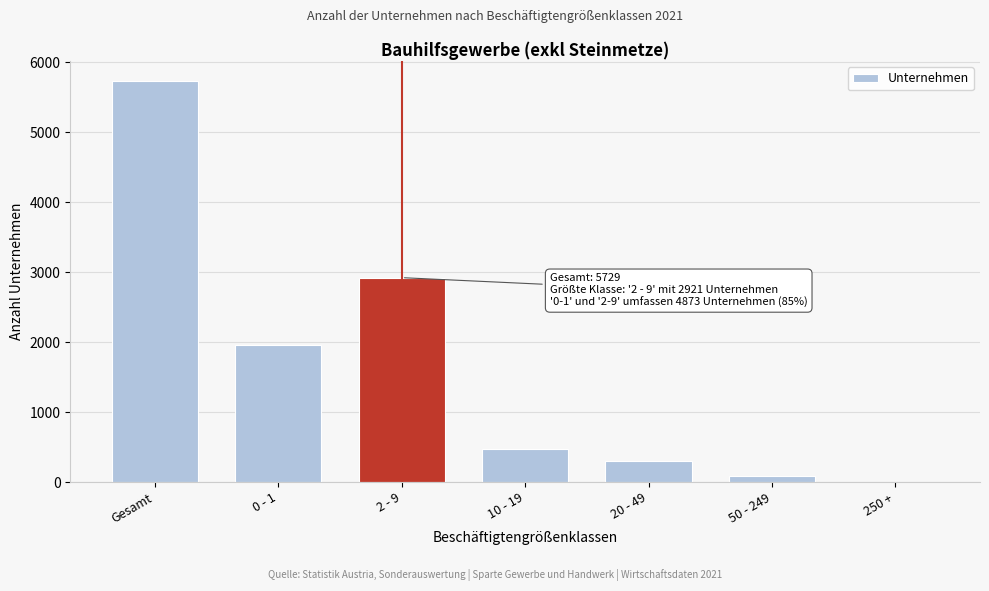

Reading left to right, extract all data points from this chart.

Gesamt=5729	0 - 1=1952	2 - 9=2921	10 - 19=469	20 - 49=297	50 - 249=84	250 +=6